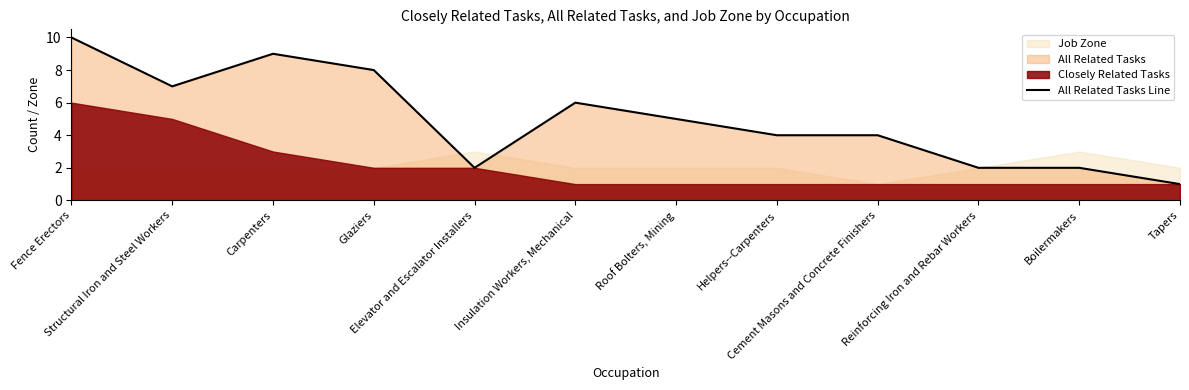

Reading right to left, list all the values displayed in this chart.

Tapers=1	Boilermakers=2	Reinforcing Iron and Rebar Workers=2	Cement Masons and Concrete Finishers=4	Helpers--Carpenters=4	Roof Bolters, Mining=5	Insulation Workers, Mechanical=6	Elevator and Escalator Installers=2	Glaziers=8	Carpenters=9	Structural Iron and Steel Workers=7	Fence Erectors=10